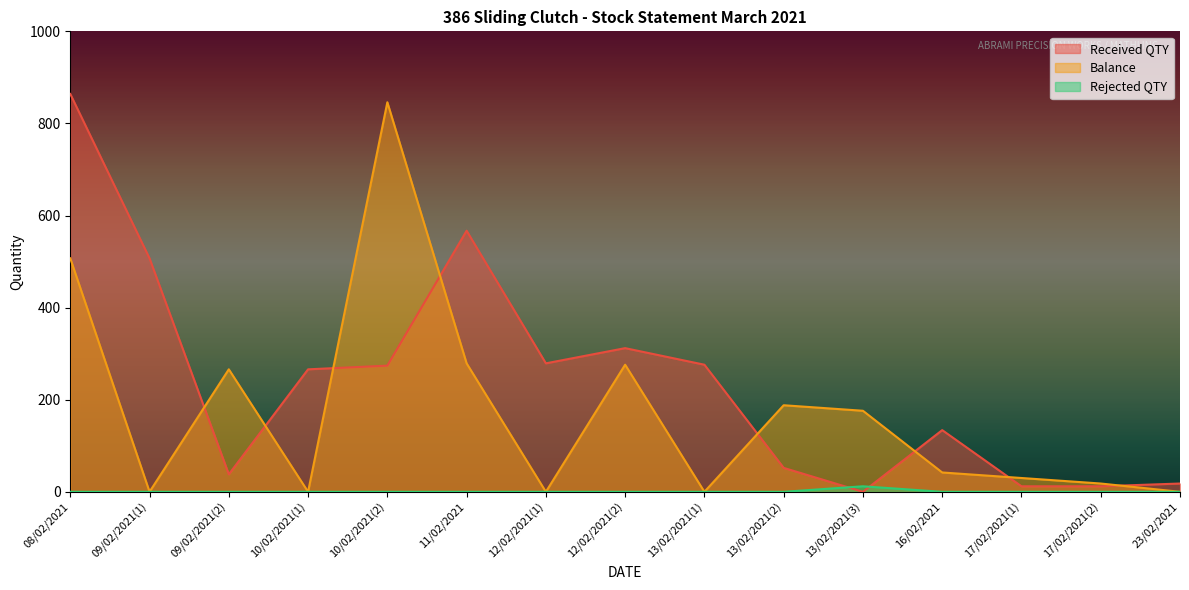

Which series ends up on top after the final intersection of Rejected QTY and Received QTY?

Received QTY